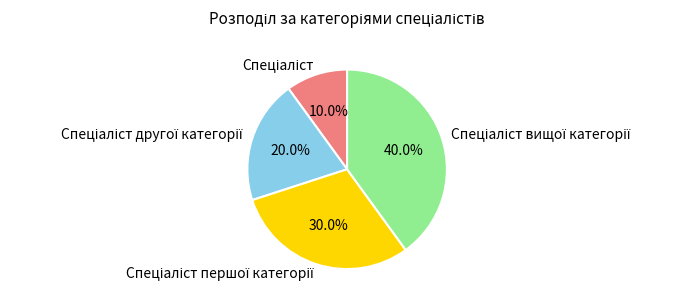

Is there a majority slice in this chart?

No